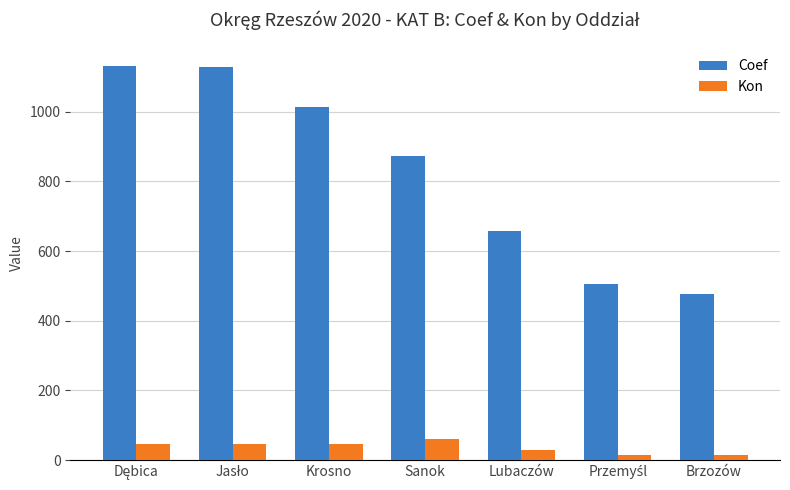

Which series has the widest spread of values?

Coef